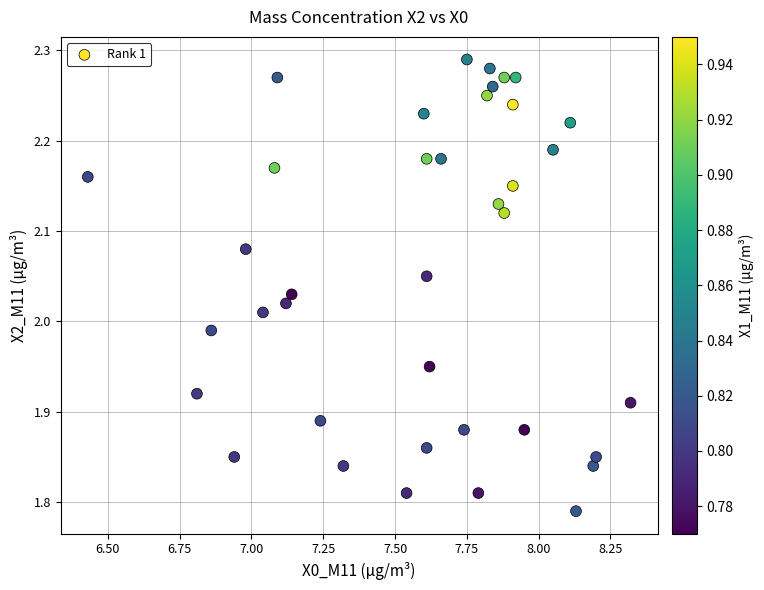

What is the range of Y values (max minus min)?

0.5